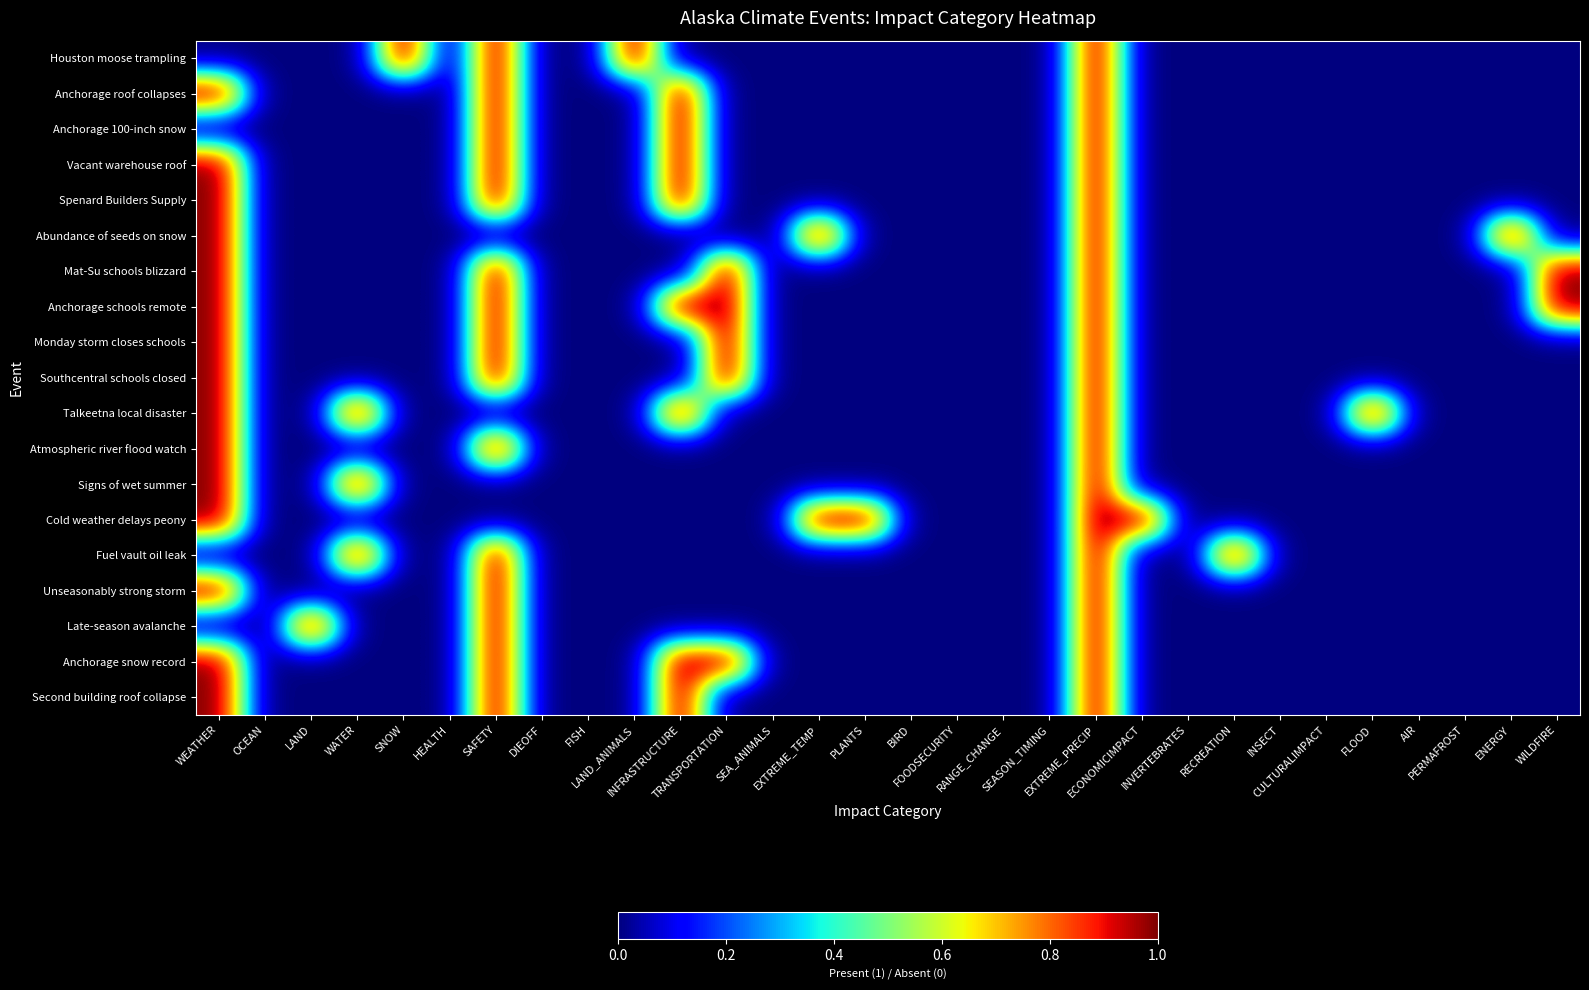

Reading left to right, what are all the values shown in this chart?

Houston moose trampling: WEATHER=0	OCEAN=0	LAND=0	WATER=0	SNOW=1	HEALTH=0	SAFETY=1	DIEOFF=0	FISH=0	LAND_ANIMALS=1	INFRASTRUCTURE=0	TRANSPORTATION=0	SEA_ANIMALS=0	EXTREME_TEMP=0	PLANTS=0	BIRD=0	FOODSECURITY=0	RANGE_CHANGE=0	SEASON_TIMING=0	EXTREME_PRECIP=1	ECONOMICIMPACT=0	INVERTEBRATES=0	RECREATION=0	INSECT=0	CULTURALIMPACT=0	FLOOD=0	AIR=0	PERMAFROST=0	ENERGY=0	WILDFIRE=0
Anchorage roof collapses: WEATHER=1	OCEAN=0	LAND=0	WATER=0	SNOW=0	HEALTH=0	SAFETY=1	DIEOFF=0	FISH=0	LAND_ANIMALS=0	INFRASTRUCTURE=1	TRANSPORTATION=0	SEA_ANIMALS=0	EXTREME_TEMP=0	PLANTS=0	BIRD=0	FOODSECURITY=0	RANGE_CHANGE=0	SEASON_TIMING=0	EXTREME_PRECIP=1	ECONOMICIMPACT=0	INVERTEBRATES=0	RECREATION=0	INSECT=0	CULTURALIMPACT=0	FLOOD=0	AIR=0	PERMAFROST=0	ENERGY=0	WILDFIRE=0
Anchorage 100-inch snow: WEATHER=0	OCEAN=0	LAND=0	WATER=0	SNOW=0	HEALTH=0	SAFETY=1	DIEOFF=0	FISH=0	LAND_ANIMALS=0	INFRASTRUCTURE=1	TRANSPORTATION=0	SEA_ANIMALS=0	EXTREME_TEMP=0	PLANTS=0	BIRD=0	FOODSECURITY=0	RANGE_CHANGE=0	SEASON_TIMING=0	EXTREME_PRECIP=1	ECONOMICIMPACT=0	INVERTEBRATES=0	RECREATION=0	INSECT=0	CULTURALIMPACT=0	FLOOD=0	AIR=0	PERMAFROST=0	ENERGY=0	WILDFIRE=0
Vacant warehouse roof: WEATHER=1	OCEAN=0	LAND=0	WATER=0	SNOW=0	HEALTH=0	SAFETY=1	DIEOFF=0	FISH=0	LAND_ANIMALS=0	INFRASTRUCTURE=1	TRANSPORTATION=0	SEA_ANIMALS=0	EXTREME_TEMP=0	PLANTS=0	BIRD=0	FOODSECURITY=0	RANGE_CHANGE=0	SEASON_TIMING=0	EXTREME_PRECIP=1	ECONOMICIMPACT=0	INVERTEBRATES=0	RECREATION=0	INSECT=0	CULTURALIMPACT=0	FLOOD=0	AIR=0	PERMAFROST=0	ENERGY=0	WILDFIRE=0
Spenard Builders Supply: WEATHER=1	OCEAN=0	LAND=0	WATER=0	SNOW=0	HEALTH=0	SAFETY=1	DIEOFF=0	FISH=0	LAND_ANIMALS=0	INFRASTRUCTURE=1	TRANSPORTATION=0	SEA_ANIMALS=0	EXTREME_TEMP=0	PLANTS=0	BIRD=0	FOODSECURITY=0	RANGE_CHANGE=0	SEASON_TIMING=0	EXTREME_PRECIP=1	ECONOMICIMPACT=0	INVERTEBRATES=0	RECREATION=0	INSECT=0	CULTURALIMPACT=0	FLOOD=0	AIR=0	PERMAFROST=0	ENERGY=0	WILDFIRE=0
Abundance of seeds on snow: WEATHER=1	OCEAN=0	LAND=0	WATER=0	SNOW=0	HEALTH=0	SAFETY=0	DIEOFF=0	FISH=0	LAND_ANIMALS=0	INFRASTRUCTURE=0	TRANSPORTATION=0	SEA_ANIMALS=0	EXTREME_TEMP=1	PLANTS=0	BIRD=0	FOODSECURITY=0	RANGE_CHANGE=0	SEASON_TIMING=0	EXTREME_PRECIP=1	ECONOMICIMPACT=0	INVERTEBRATES=0	RECREATION=0	INSECT=0	CULTURALIMPACT=0	FLOOD=0	AIR=0	PERMAFROST=0	ENERGY=1	WILDFIRE=0
Mat-Su schools blizzard: WEATHER=1	OCEAN=0	LAND=0	WATER=0	SNOW=0	HEALTH=0	SAFETY=1	DIEOFF=0	FISH=0	LAND_ANIMALS=0	INFRASTRUCTURE=0	TRANSPORTATION=1	SEA_ANIMALS=0	EXTREME_TEMP=0	PLANTS=0	BIRD=0	FOODSECURITY=0	RANGE_CHANGE=0	SEASON_TIMING=0	EXTREME_PRECIP=1	ECONOMICIMPACT=0	INVERTEBRATES=0	RECREATION=0	INSECT=0	CULTURALIMPACT=0	FLOOD=0	AIR=0	PERMAFROST=0	ENERGY=0	WILDFIRE=1
Anchorage schools remote: WEATHER=1	OCEAN=0	LAND=0	WATER=0	SNOW=0	HEALTH=0	SAFETY=1	DIEOFF=0	FISH=0	LAND_ANIMALS=0	INFRASTRUCTURE=1	TRANSPORTATION=1	SEA_ANIMALS=0	EXTREME_TEMP=0	PLANTS=0	BIRD=0	FOODSECURITY=0	RANGE_CHANGE=0	SEASON_TIMING=0	EXTREME_PRECIP=1	ECONOMICIMPACT=0	INVERTEBRATES=0	RECREATION=0	INSECT=0	CULTURALIMPACT=0	FLOOD=0	AIR=0	PERMAFROST=0	ENERGY=0	WILDFIRE=1
Monday storm closes schools: WEATHER=1	OCEAN=0	LAND=0	WATER=0	SNOW=0	HEALTH=0	SAFETY=1	DIEOFF=0	FISH=0	LAND_ANIMALS=0	INFRASTRUCTURE=0	TRANSPORTATION=1	SEA_ANIMALS=0	EXTREME_TEMP=0	PLANTS=0	BIRD=0	FOODSECURITY=0	RANGE_CHANGE=0	SEASON_TIMING=0	EXTREME_PRECIP=1	ECONOMICIMPACT=0	INVERTEBRATES=0	RECREATION=0	INSECT=0	CULTURALIMPACT=0	FLOOD=0	AIR=0	PERMAFROST=0	ENERGY=0	WILDFIRE=0
Southcentral schools closed: WEATHER=1	OCEAN=0	LAND=0	WATER=0	SNOW=0	HEALTH=0	SAFETY=1	DIEOFF=0	FISH=0	LAND_ANIMALS=0	INFRASTRUCTURE=0	TRANSPORTATION=1	SEA_ANIMALS=0	EXTREME_TEMP=0	PLANTS=0	BIRD=0	FOODSECURITY=0	RANGE_CHANGE=0	SEASON_TIMING=0	EXTREME_PRECIP=1	ECONOMICIMPACT=0	INVERTEBRATES=0	RECREATION=0	INSECT=0	CULTURALIMPACT=0	FLOOD=0	AIR=0	PERMAFROST=0	ENERGY=0	WILDFIRE=0
Talkeetna local disaster: WEATHER=1	OCEAN=0	LAND=0	WATER=1	SNOW=0	HEALTH=0	SAFETY=0	DIEOFF=0	FISH=0	LAND_ANIMALS=0	INFRASTRUCTURE=1	TRANSPORTATION=0	SEA_ANIMALS=0	EXTREME_TEMP=0	PLANTS=0	BIRD=0	FOODSECURITY=0	RANGE_CHANGE=0	SEASON_TIMING=0	EXTREME_PRECIP=1	ECONOMICIMPACT=0	INVERTEBRATES=0	RECREATION=0	INSECT=0	CULTURALIMPACT=0	FLOOD=1	AIR=0	PERMAFROST=0	ENERGY=0	WILDFIRE=0
Atmospheric river flood watch: WEATHER=1	OCEAN=0	LAND=0	WATER=0	SNOW=0	HEALTH=0	SAFETY=1	DIEOFF=0	FISH=0	LAND_ANIMALS=0	INFRASTRUCTURE=0	TRANSPORTATION=0	SEA_ANIMALS=0	EXTREME_TEMP=0	PLANTS=0	BIRD=0	FOODSECURITY=0	RANGE_CHANGE=0	SEASON_TIMING=0	EXTREME_PRECIP=1	ECONOMICIMPACT=0	INVERTEBRATES=0	RECREATION=0	INSECT=0	CULTURALIMPACT=0	FLOOD=0	AIR=0	PERMAFROST=0	ENERGY=0	WILDFIRE=0
Signs of wet summer: WEATHER=1	OCEAN=0	LAND=0	WATER=1	SNOW=0	HEALTH=0	SAFETY=0	DIEOFF=0	FISH=0	LAND_ANIMALS=0	INFRASTRUCTURE=0	TRANSPORTATION=0	SEA_ANIMALS=0	EXTREME_TEMP=0	PLANTS=0	BIRD=0	FOODSECURITY=0	RANGE_CHANGE=0	SEASON_TIMING=0	EXTREME_PRECIP=1	ECONOMICIMPACT=0	INVERTEBRATES=0	RECREATION=0	INSECT=0	CULTURALIMPACT=0	FLOOD=0	AIR=0	PERMAFROST=0	ENERGY=0	WILDFIRE=0
Cold weather delays peony: WEATHER=1	OCEAN=0	LAND=0	WATER=0	SNOW=0	HEALTH=0	SAFETY=0	DIEOFF=0	FISH=0	LAND_ANIMALS=0	INFRASTRUCTURE=0	TRANSPORTATION=0	SEA_ANIMALS=0	EXTREME_TEMP=1	PLANTS=1	BIRD=0	FOODSECURITY=0	RANGE_CHANGE=0	SEASON_TIMING=0	EXTREME_PRECIP=1	ECONOMICIMPACT=1	INVERTEBRATES=0	RECREATION=0	INSECT=0	CULTURALIMPACT=0	FLOOD=0	AIR=0	PERMAFROST=0	ENERGY=0	WILDFIRE=0
Fuel vault oil leak: WEATHER=0	OCEAN=0	LAND=0	WATER=1	SNOW=0	HEALTH=0	SAFETY=1	DIEOFF=0	FISH=0	LAND_ANIMALS=0	INFRASTRUCTURE=0	TRANSPORTATION=0	SEA_ANIMALS=0	EXTREME_TEMP=0	PLANTS=0	BIRD=0	FOODSECURITY=0	RANGE_CHANGE=0	SEASON_TIMING=0	EXTREME_PRECIP=1	ECONOMICIMPACT=0	INVERTEBRATES=0	RECREATION=1	INSECT=0	CULTURALIMPACT=0	FLOOD=0	AIR=0	PERMAFROST=0	ENERGY=0	WILDFIRE=0
Unseasonably strong storm: WEATHER=1	OCEAN=0	LAND=0	WATER=0	SNOW=0	HEALTH=0	SAFETY=1	DIEOFF=0	FISH=0	LAND_ANIMALS=0	INFRASTRUCTURE=0	TRANSPORTATION=0	SEA_ANIMALS=0	EXTREME_TEMP=0	PLANTS=0	BIRD=0	FOODSECURITY=0	RANGE_CHANGE=0	SEASON_TIMING=0	EXTREME_PRECIP=1	ECONOMICIMPACT=0	INVERTEBRATES=0	RECREATION=0	INSECT=0	CULTURALIMPACT=0	FLOOD=0	AIR=0	PERMAFROST=0	ENERGY=0	WILDFIRE=0
Late-season avalanche: WEATHER=0	OCEAN=0	LAND=1	WATER=0	SNOW=0	HEALTH=0	SAFETY=1	DIEOFF=0	FISH=0	LAND_ANIMALS=0	INFRASTRUCTURE=0	TRANSPORTATION=0	SEA_ANIMALS=0	EXTREME_TEMP=0	PLANTS=0	BIRD=0	FOODSECURITY=0	RANGE_CHANGE=0	SEASON_TIMING=0	EXTREME_PRECIP=1	ECONOMICIMPACT=0	INVERTEBRATES=0	RECREATION=0	INSECT=0	CULTURALIMPACT=0	FLOOD=0	AIR=0	PERMAFROST=0	ENERGY=0	WILDFIRE=0
Anchorage snow record: WEATHER=1	OCEAN=0	LAND=0	WATER=0	SNOW=0	HEALTH=0	SAFETY=1	DIEOFF=0	FISH=0	LAND_ANIMALS=0	INFRASTRUCTURE=1	TRANSPORTATION=1	SEA_ANIMALS=0	EXTREME_TEMP=0	PLANTS=0	BIRD=0	FOODSECURITY=0	RANGE_CHANGE=0	SEASON_TIMING=0	EXTREME_PRECIP=1	ECONOMICIMPACT=0	INVERTEBRATES=0	RECREATION=0	INSECT=0	CULTURALIMPACT=0	FLOOD=0	AIR=0	PERMAFROST=0	ENERGY=0	WILDFIRE=0
Second building roof collapse: WEATHER=1	OCEAN=0	LAND=0	WATER=0	SNOW=0	HEALTH=0	SAFETY=1	DIEOFF=0	FISH=0	LAND_ANIMALS=0	INFRASTRUCTURE=1	TRANSPORTATION=0	SEA_ANIMALS=0	EXTREME_TEMP=0	PLANTS=0	BIRD=0	FOODSECURITY=0	RANGE_CHANGE=0	SEASON_TIMING=0	EXTREME_PRECIP=1	ECONOMICIMPACT=0	INVERTEBRATES=0	RECREATION=0	INSECT=0	CULTURALIMPACT=0	FLOOD=0	AIR=0	PERMAFROST=0	ENERGY=0	WILDFIRE=0